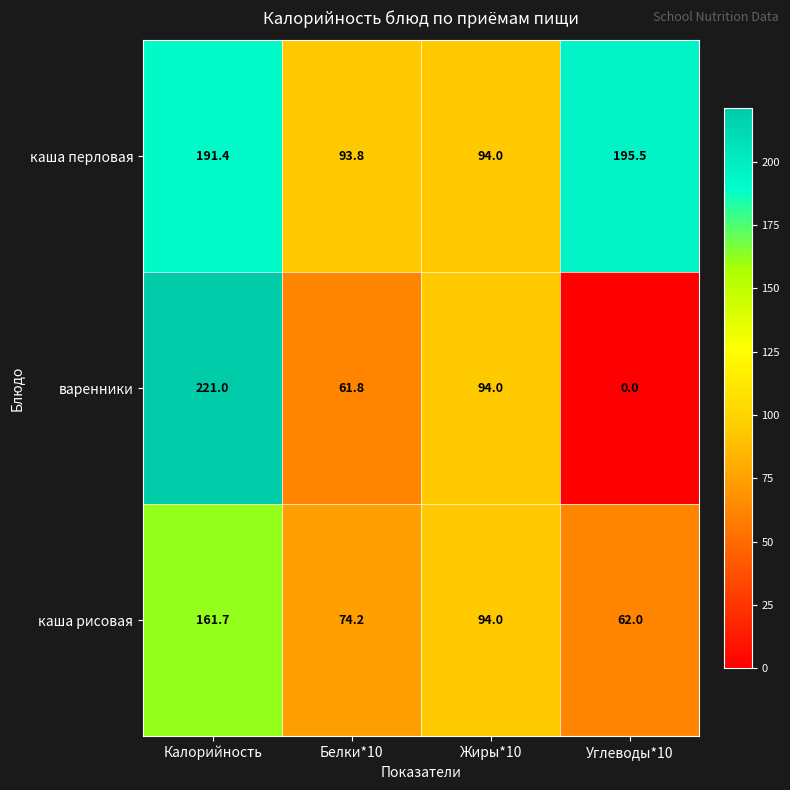

What is the average value of the каша перловая series?

143.7